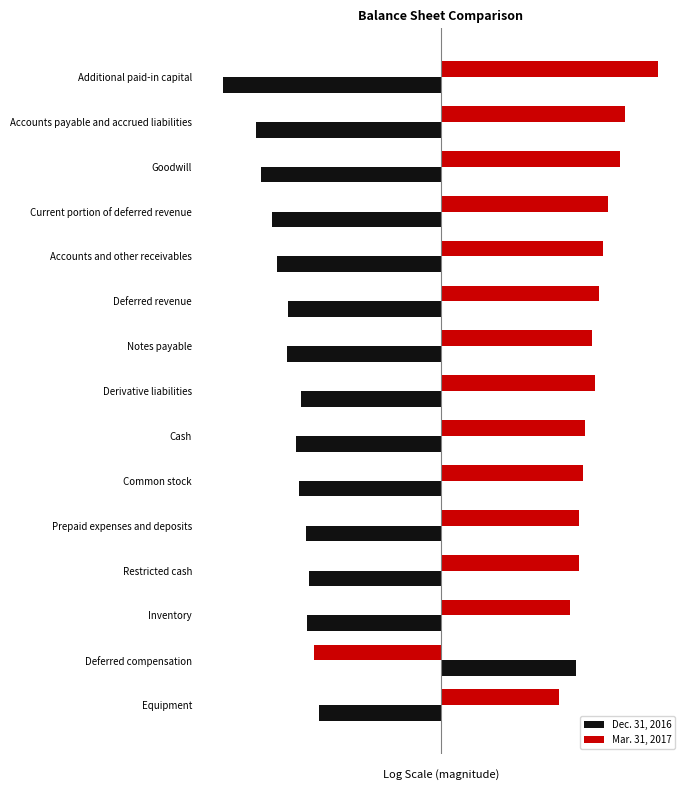

What are all the series names shown in the legend?

Dec. 31, 2016, Mar. 31, 2017